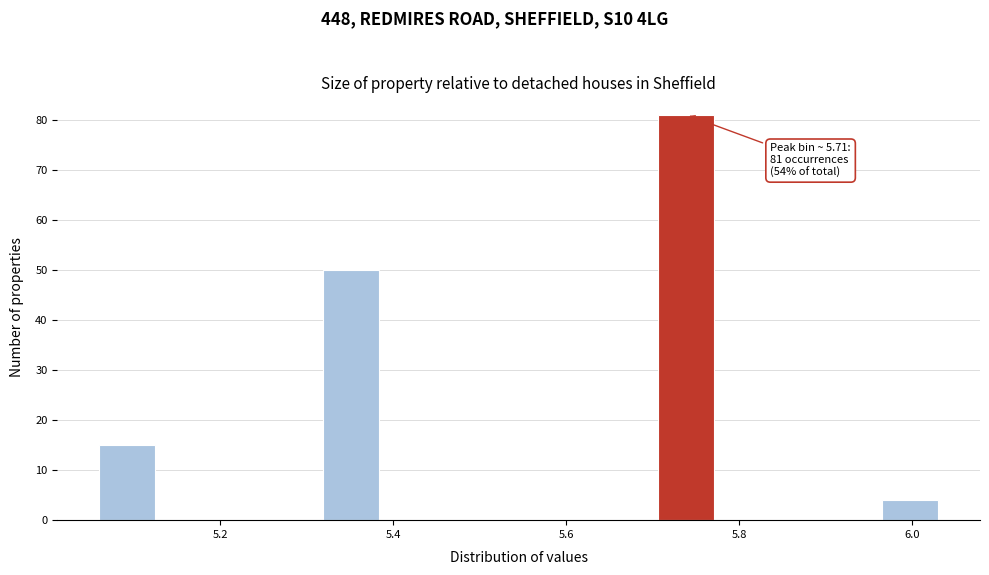

Read against the x-axis, roughly where is the centre of the tallest bar?

5.74